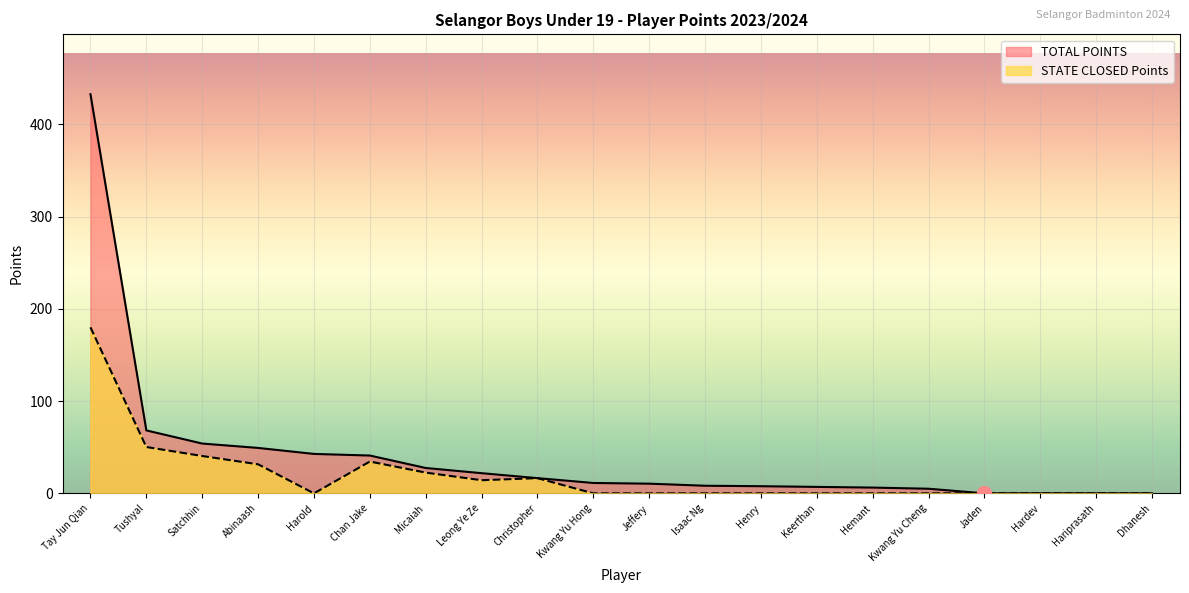

How many interior local valleys does the STATE CLOSED Points series have?

2